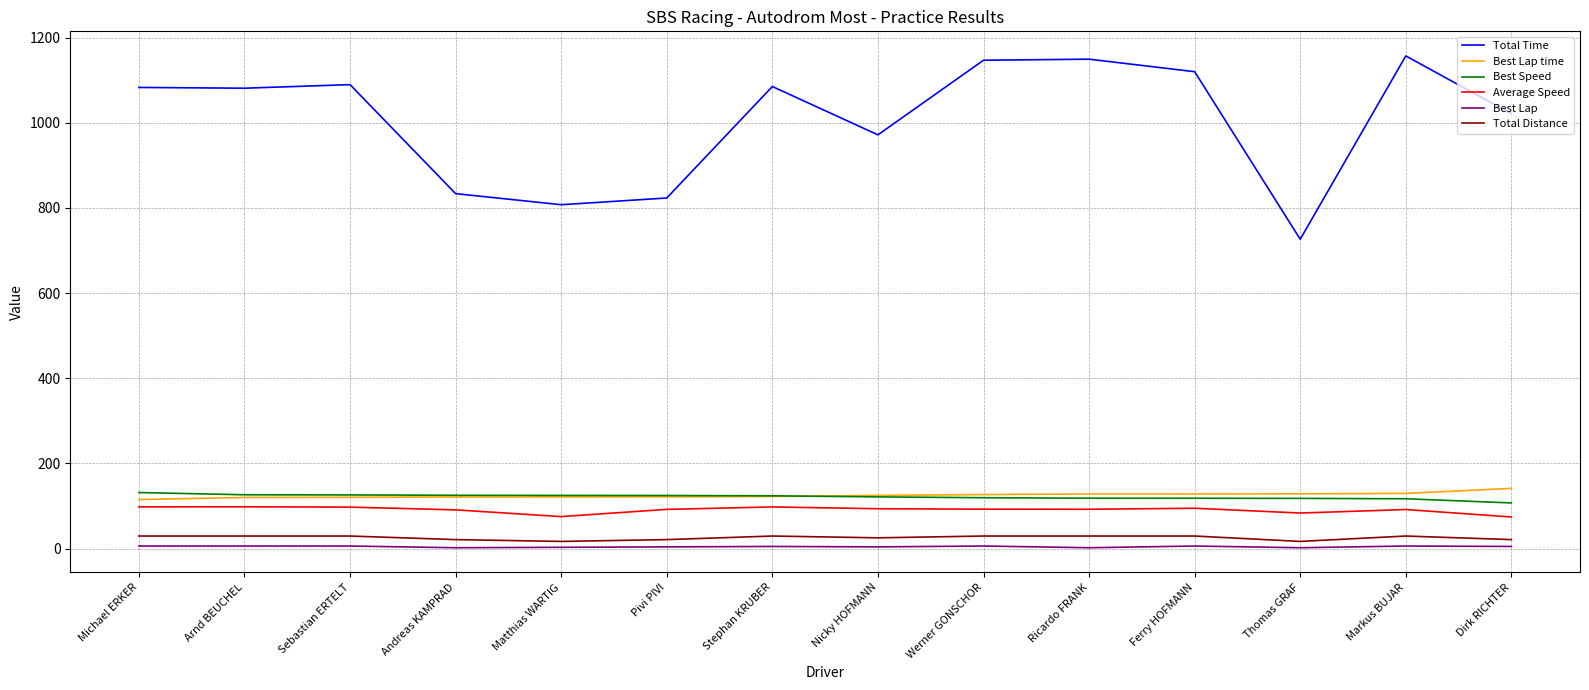

True or false: Total Time has a value of 726.6 at Thomas GRAF.

True